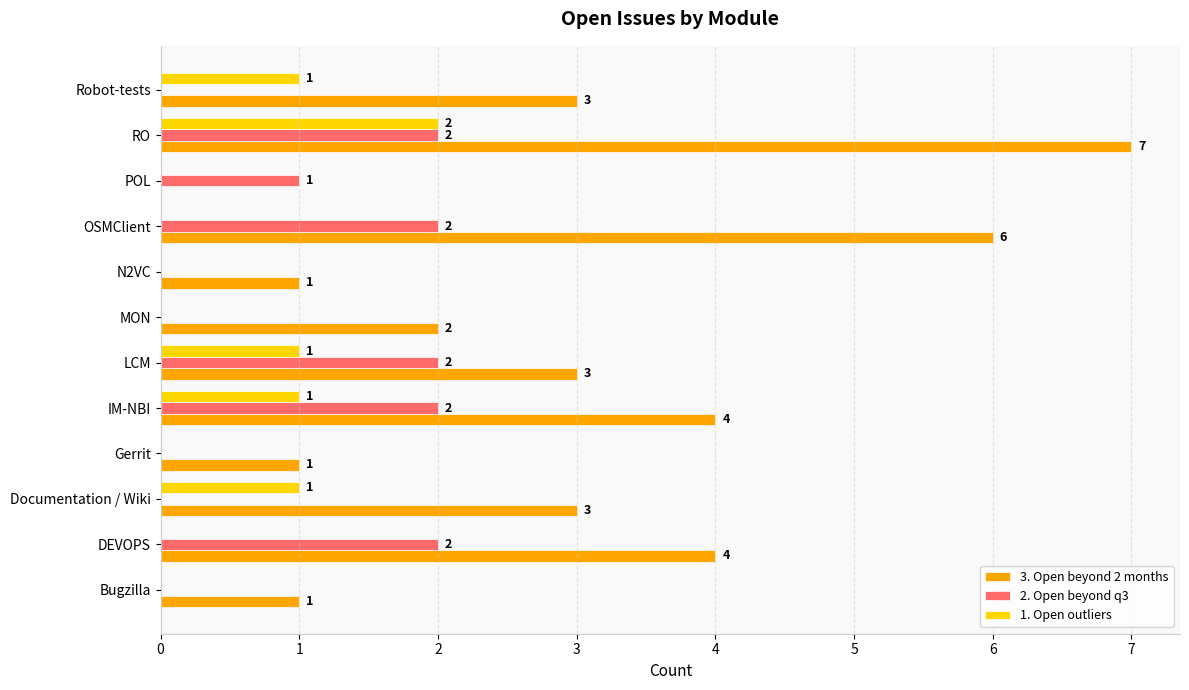

True or false: 1. Open outliers has a value of 1 at RO.

False